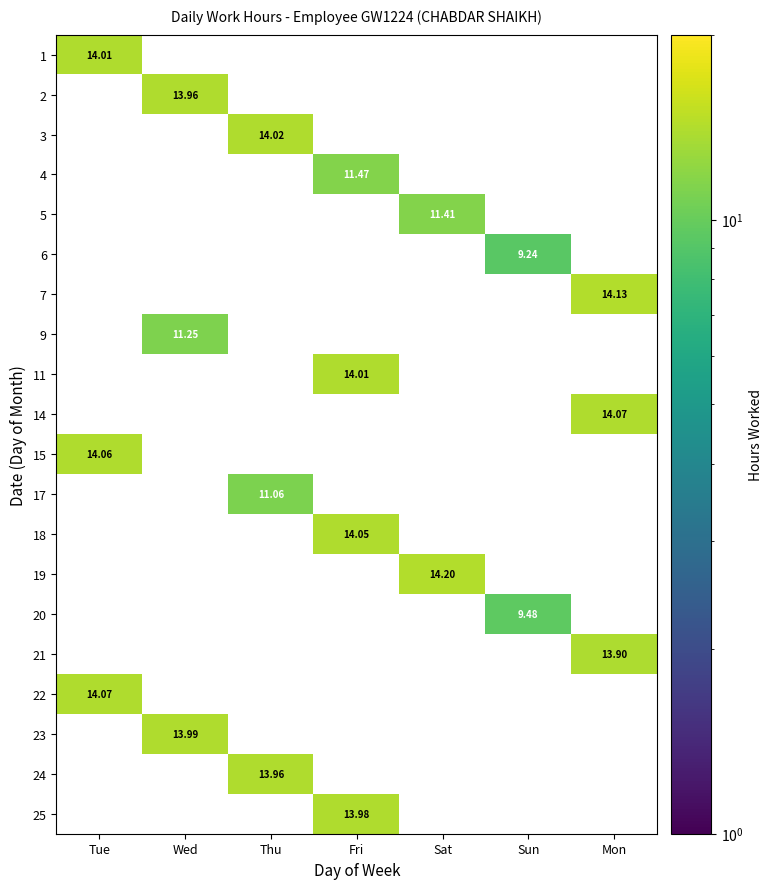

Is the value of 20 at Wed greater than the value of 7 at Sun?

No